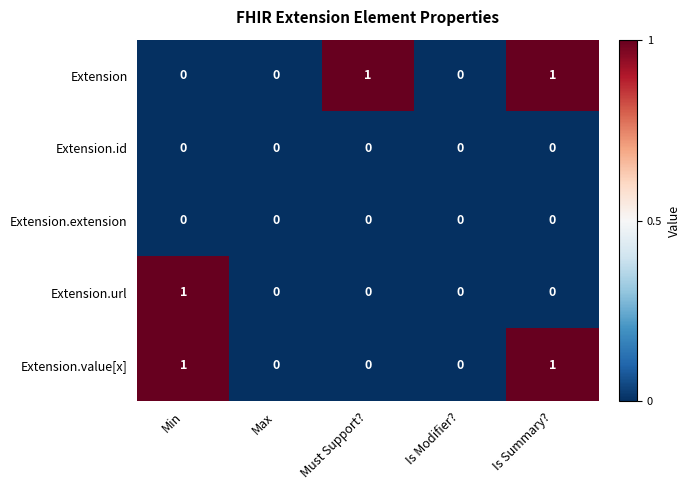

Is it true that Extension.value[x] equals 1 at Min?

True